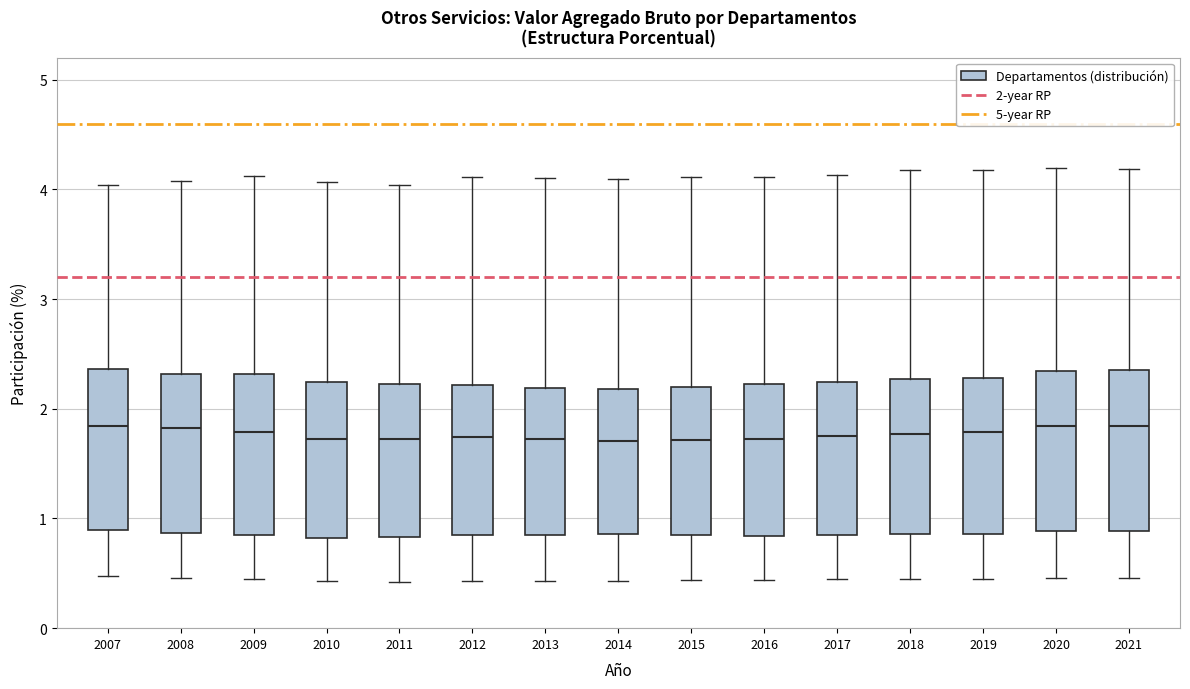

Reading left to right, transcribe this box plot: for each box, give where its median line is, the range the box spans, and where its two whiskers end, as read against the y-axis. The values are not printed on the chart, so give them approximately, as read against the axis.

2007: median 1.8, box 0.9 to 2.4, whiskers 0.5 to 4.0
2008: median 1.8, box 0.9 to 2.3, whiskers 0.5 to 4.1
2009: median 1.8, box 0.9 to 2.3, whiskers 0.4 to 4.1
2010: median 1.7, box 0.8 to 2.2, whiskers 0.4 to 4.1
2011: median 1.7, box 0.8 to 2.2, whiskers 0.4 to 4.0
2012: median 1.7, box 0.9 to 2.2, whiskers 0.4 to 4.1
2013: median 1.7, box 0.9 to 2.2, whiskers 0.4 to 4.1
2014: median 1.7, box 0.9 to 2.2, whiskers 0.4 to 4.1
2015: median 1.7, box 0.9 to 2.2, whiskers 0.4 to 4.1
2016: median 1.7, box 0.8 to 2.2, whiskers 0.4 to 4.1
2017: median 1.8, box 0.9 to 2.2, whiskers 0.4 to 4.1
2018: median 1.8, box 0.9 to 2.3, whiskers 0.4 to 4.2
2019: median 1.8, box 0.9 to 2.3, whiskers 0.4 to 4.2
2020: median 1.8, box 0.9 to 2.3, whiskers 0.5 to 4.2
2021: median 1.8, box 0.9 to 2.4, whiskers 0.5 to 4.2